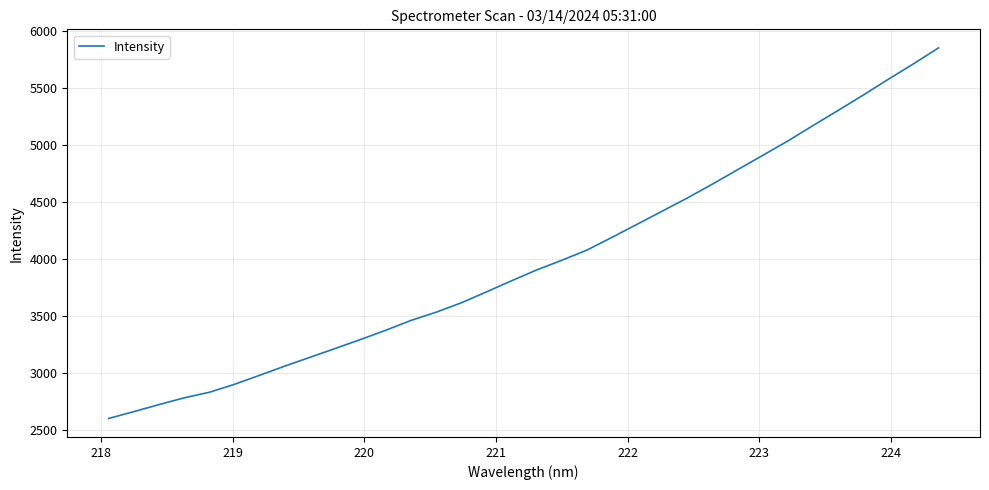

What is the difference between the maximum and minimum values?

3243.9